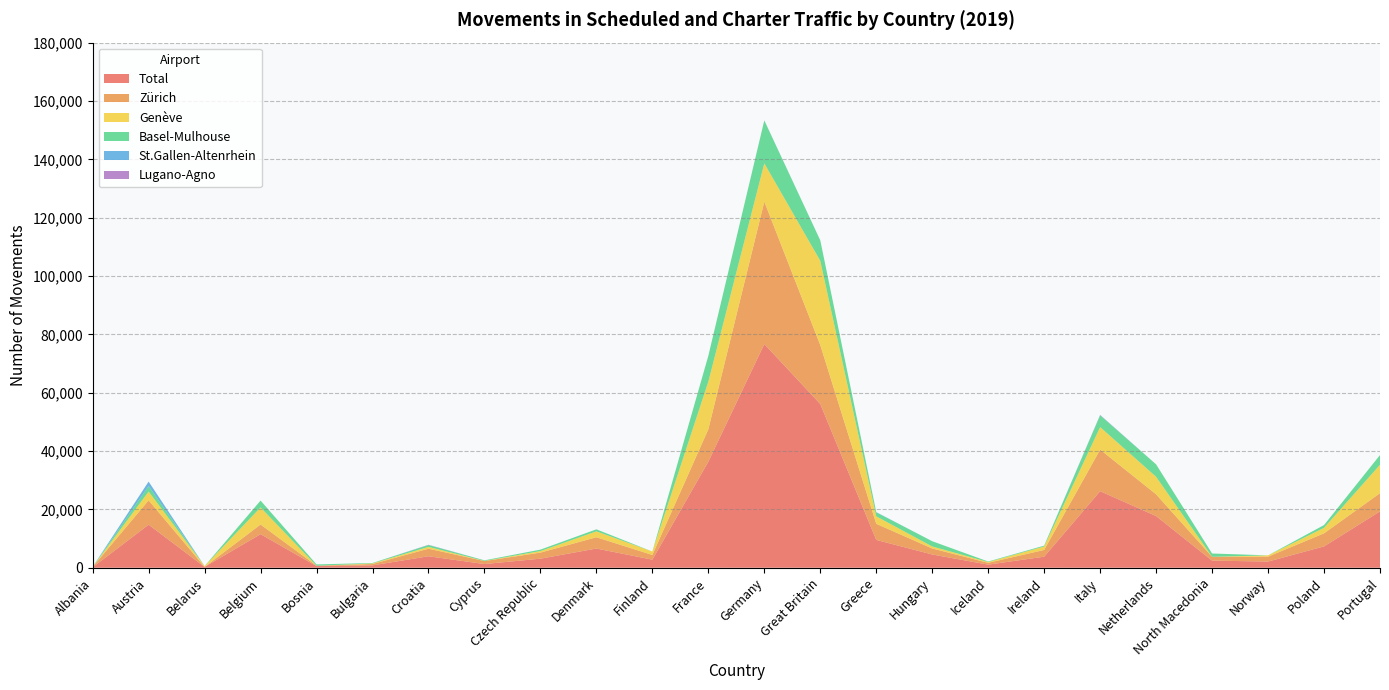

Reading right to left, what are all the values shown in this chart?

Total: Portugal=19322	Poland=7315	Norway=2118	North Macedonia=2440	Netherlands=17718	Italy=26241	Ireland=3789	Iceland=1064	Hungary=4543	Greece=9537	Great Britain=56126	Germany=76682	France=36368	Finland=2771	Denmark=6582	Czech Republic=3102	Cyprus=1268	Croatia=3937	Bulgaria=811	Bosnia=567	Belgium=11509	Belarus=284	Austria=14765	Albania=153
Zürich: Portugal=6242	Poland=4473	Norway=1681	North Macedonia=1315	Netherlands=7450	Italy=14256	Ireland=2312	Iceland=621	Hungary=2059	Greece=5521	Great Britain=20189	Germany=48803	France=11094	Finland=1607	Denmark=3868	Czech Republic=2077	Cyprus=1026	Croatia=2590	Bulgaria=458	Bosnia=123	Belgium=3304	Belarus=0	Austria=8344	Albania=121
Genève: Portugal=9738	Poland=1896	Norway=432	North Macedonia=0	Netherlands=6001	Italy=7715	Ireland=1177	Iceland=273	Hungary=687	Greece=2561	Great Britain=28894	Germany=13134	France=16339	Finland=1162	Denmark=2023	Czech Republic=532	Cyprus=38	Croatia=620	Bulgaria=208	Bosnia=0	Belgium=5855	Belarus=282	Austria=3020	Albania=30
Basel-Mulhouse: Portugal=3331	Poland=946	Norway=5	North Macedonia=1125	Netherlands=4258	Italy=4002	Ireland=300	Iceland=170	Hungary=1797	Greece=1369	Great Britain=7000	Germany=14667	France=8849	Finland=2	Denmark=683	Czech Republic=493	Cyprus=204	Croatia=623	Bulgaria=145	Bosnia=444	Belgium=2350	Belarus=2	Austria=1877	Albania=2
St.Gallen-Altenrhein: Portugal=1	Poland=0	Norway=0	North Macedonia=0	Netherlands=0	Italy=110	Ireland=0	Iceland=0	Hungary=0	Greece=86	Great Britain=15	Germany=68	France=3	Finland=0	Denmark=8	Czech Republic=0	Cyprus=0	Croatia=44	Bulgaria=0	Bosnia=0	Belgium=0	Belarus=0	Austria=1522	Albania=0
Lugano-Agno: Portugal=0	Poland=0	Norway=0	North Macedonia=0	Netherlands=0	Italy=66	Ireland=0	Iceland=0	Hungary=0	Greece=0	Great Britain=0	Germany=1	France=0	Finland=0	Denmark=0	Czech Republic=0	Cyprus=0	Croatia=60	Bulgaria=0	Bosnia=0	Belgium=0	Belarus=0	Austria=0	Albania=0